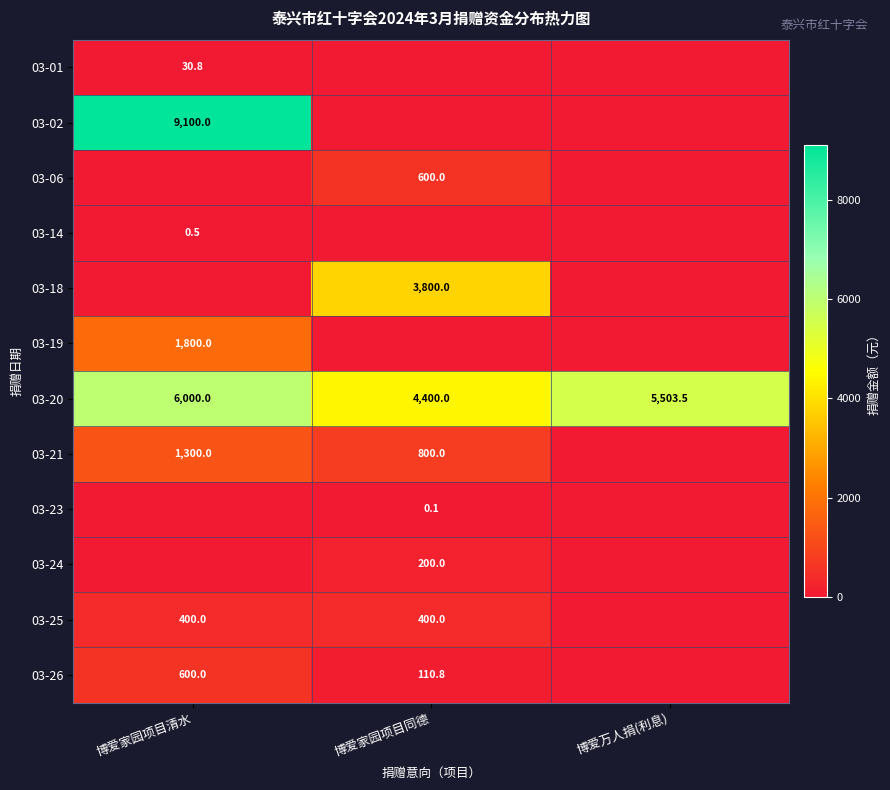

At which category does the chart reach its minimum across all series?

博爱家园项目同德